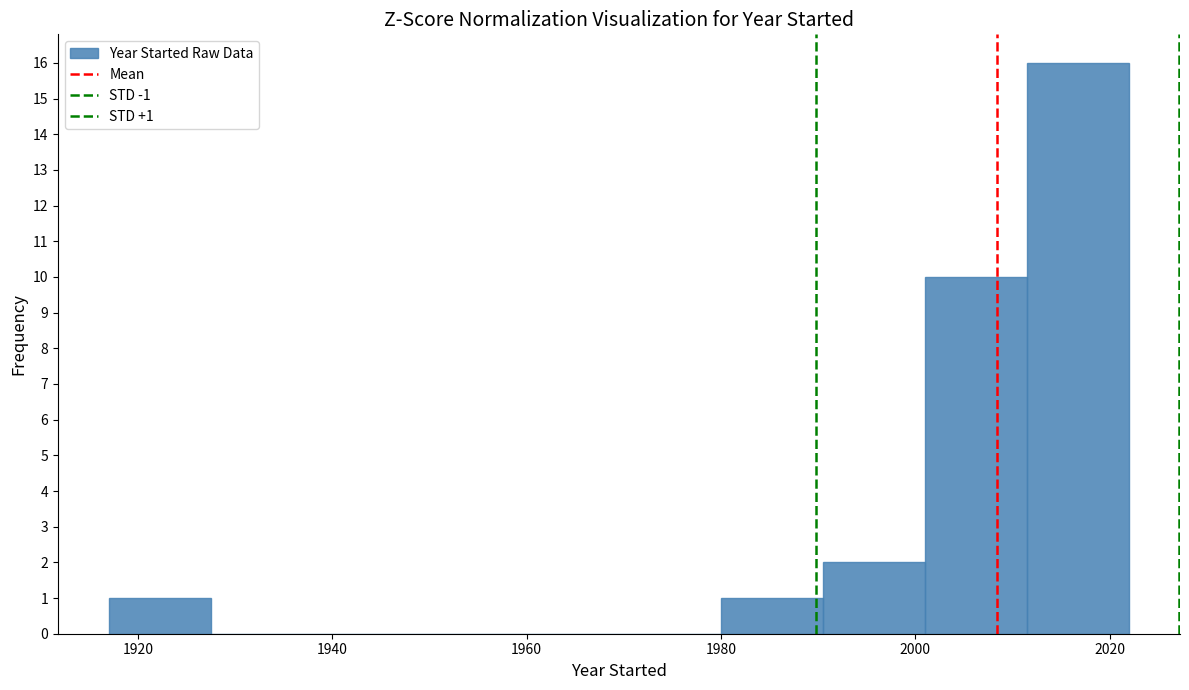

Which range on the x-axis has the tallest bar?

2011.5 to 2022.0